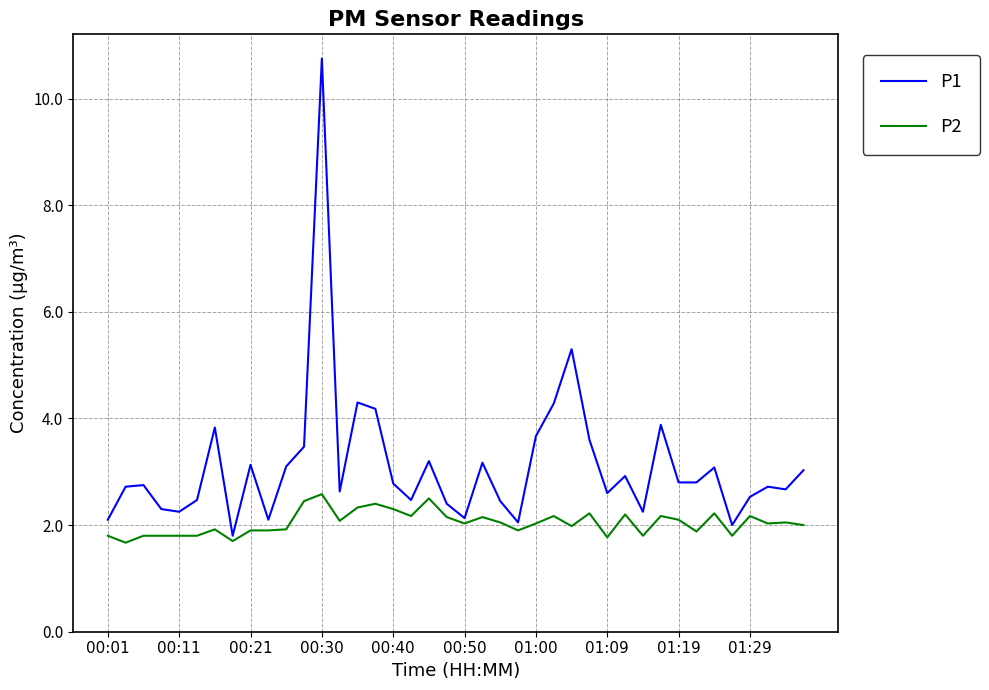

Which series has the largest total across all categories?

P1